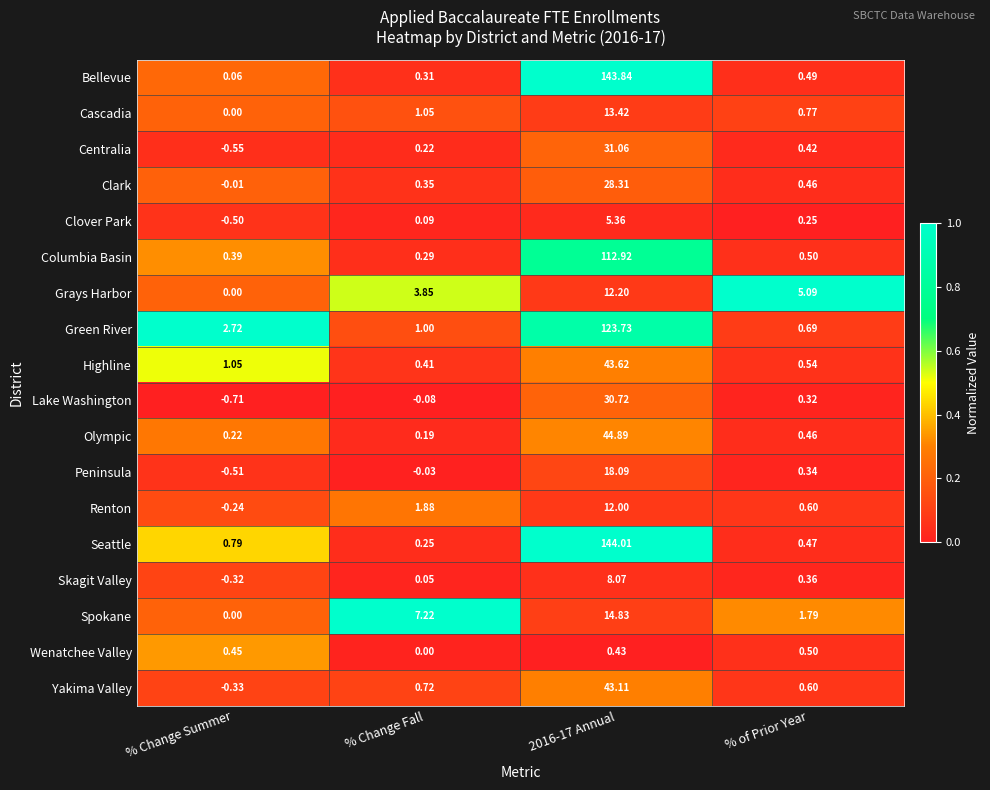

Between % Change Summer and 2016-17 Annual, which series saw the biggest shift?

Bellevue